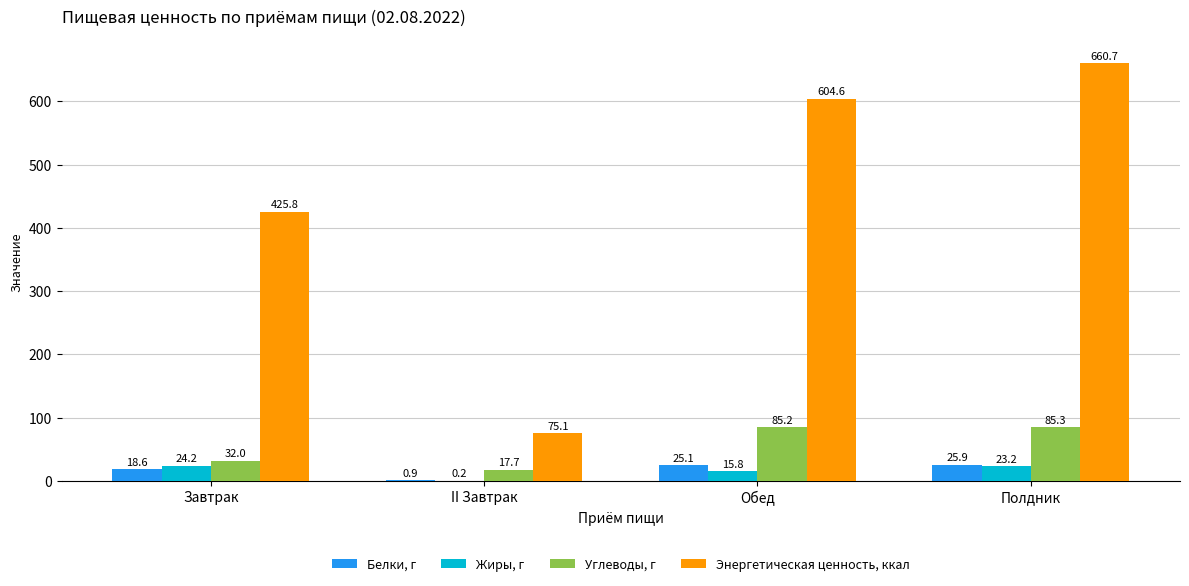

At which category is the sum across all series the highest?

Полдник